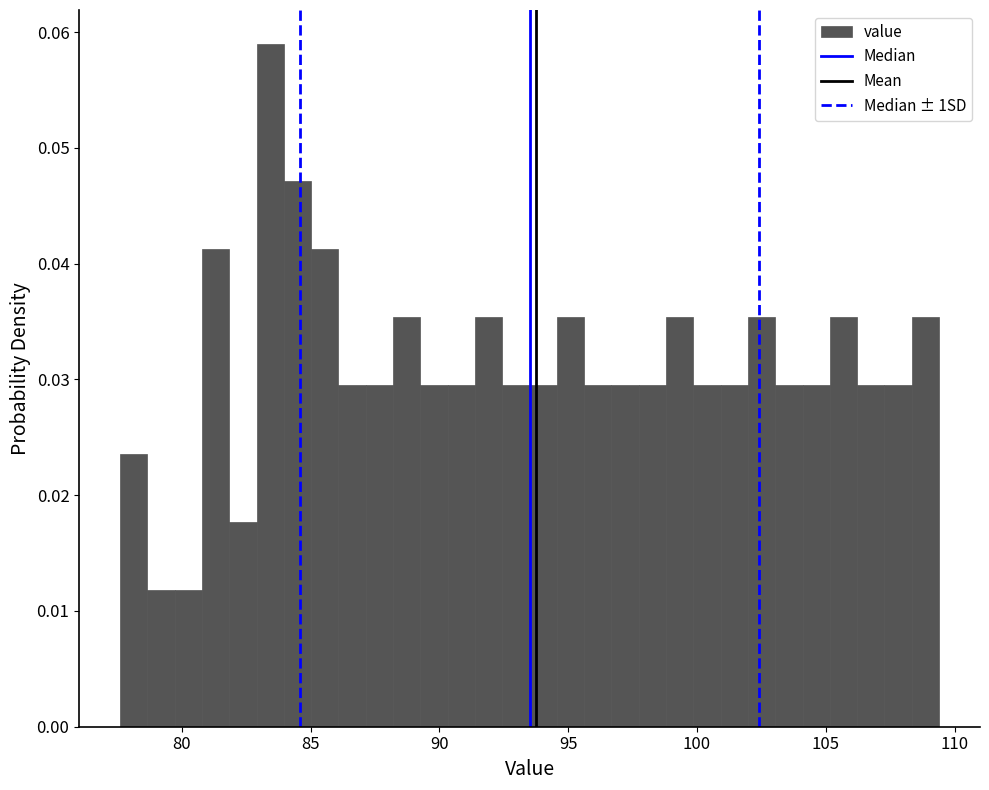

Around what value on the x-axis is the tallest bar? Give the approximate position of its centre, as read against the axis.

83.5